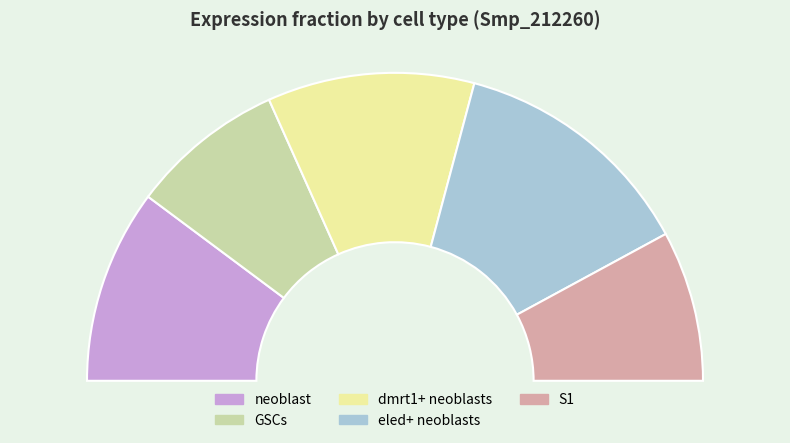

What percentage is the dmrt1+ neoblasts slice, to the nearest percent?

22%